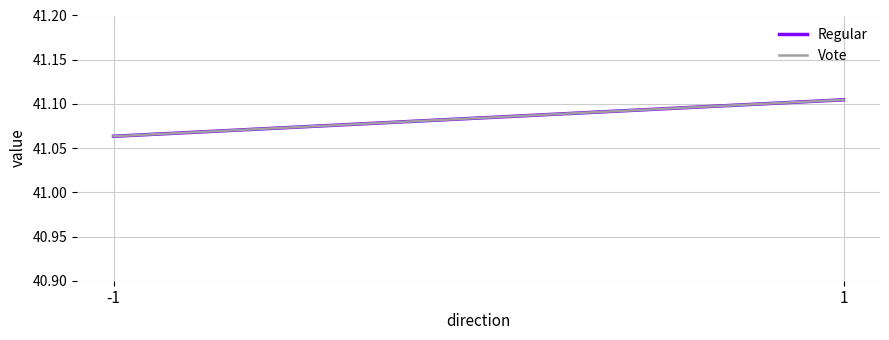

What is the value of the Regular point at the 1st from the left?

41.1